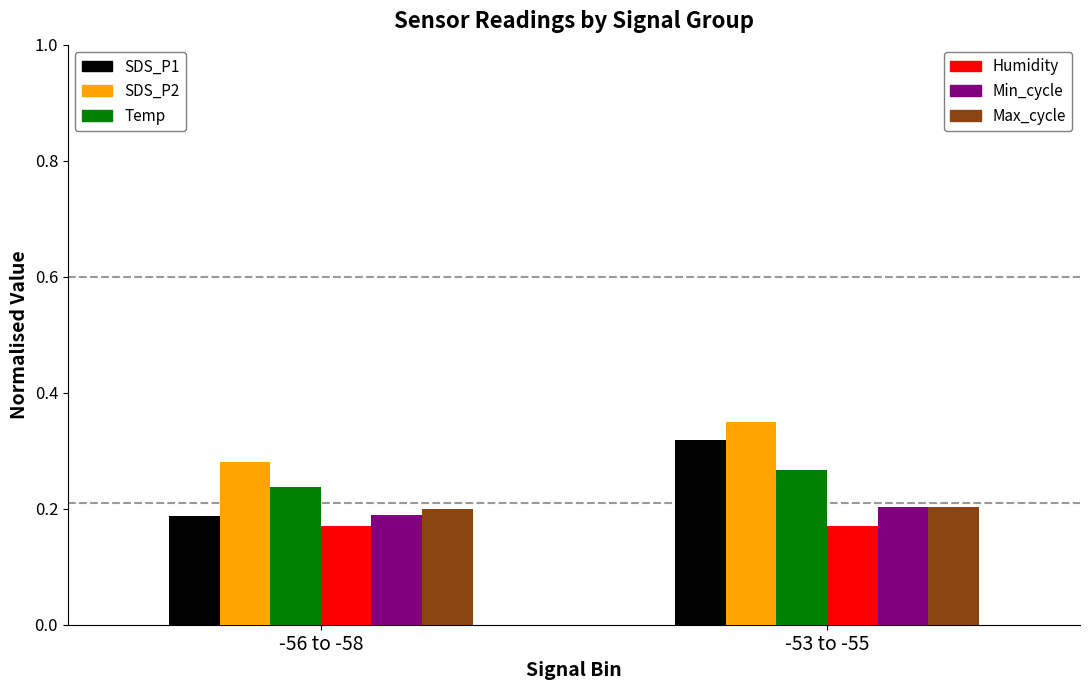

What is the total value across all series at -56 to -58?

1.3